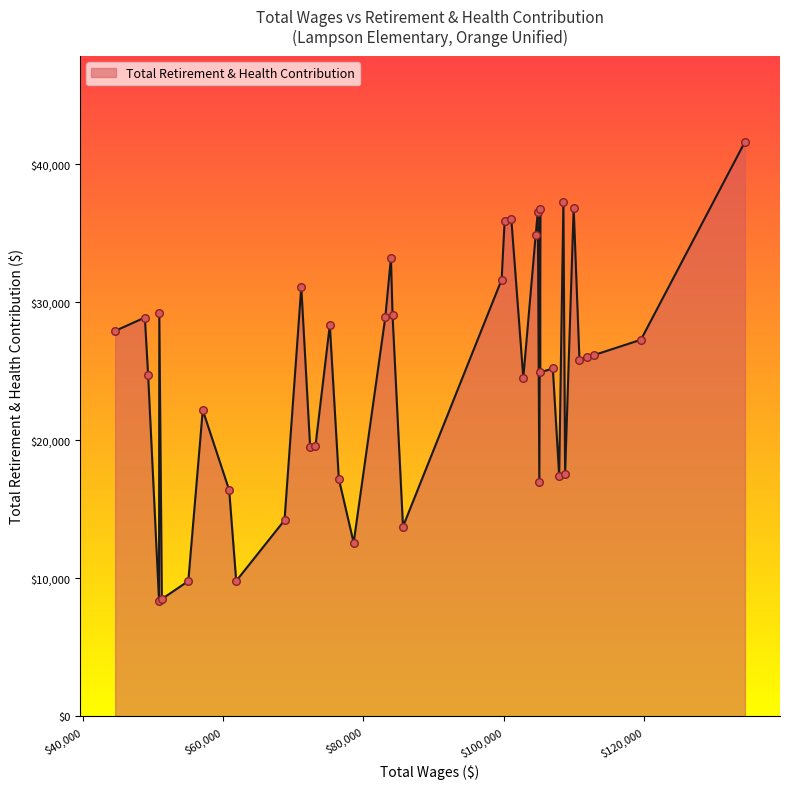

What is the difference between the maximum and minimum values?

33250